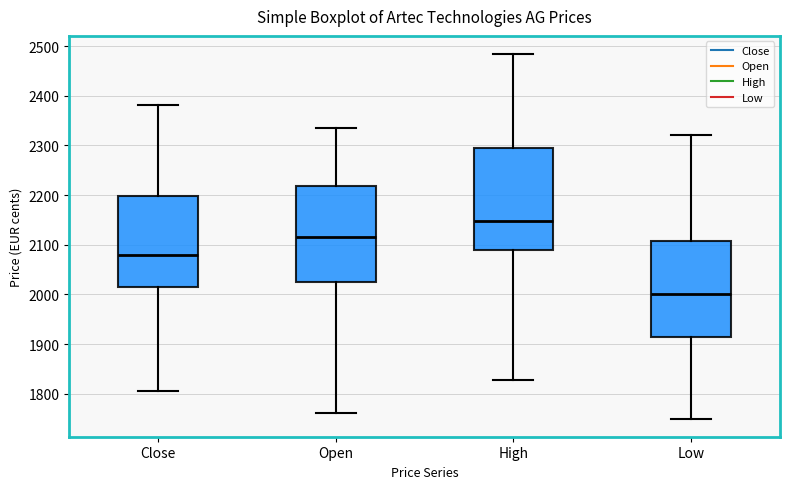

Where is the lower edge of the box for Low on the y-axis? The values are not printed on the chart, so give them approximately, as read against the axis.

1920